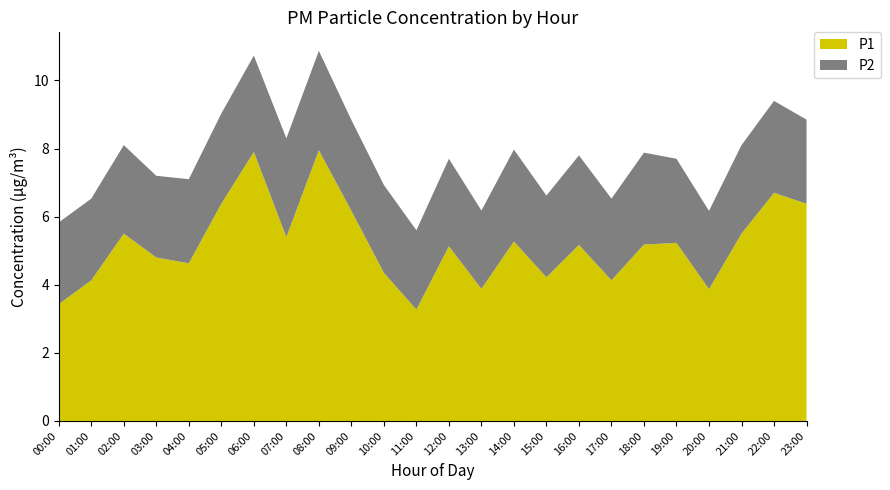

Reading right to left, extract all data points from this chart.

P1: 23:00=6.4	22:00=6.7	21:00=5.5	20:00=3.9	19:00=5.2	18:00=5.2	17:00=4.1	16:00=5.2	15:00=4.2	14:00=5.3	13:00=3.9	12:00=5.1	11:00=3.3	10:00=4.3	09:00=6.2	08:00=8.0	07:00=5.4	06:00=7.9	05:00=6.4	04:00=4.6	03:00=4.8	02:00=5.5	01:00=4.1	00:00=3.4
P2: 23:00=2.5	22:00=2.7	21:00=2.6	20:00=2.3	19:00=2.5	18:00=2.7	17:00=2.4	16:00=2.6	15:00=2.4	14:00=2.7	13:00=2.3	12:00=2.6	11:00=2.3	10:00=2.6	09:00=2.7	08:00=2.9	07:00=2.9	06:00=2.8	05:00=2.6	04:00=2.5	03:00=2.4	02:00=2.6	01:00=2.4	00:00=2.4